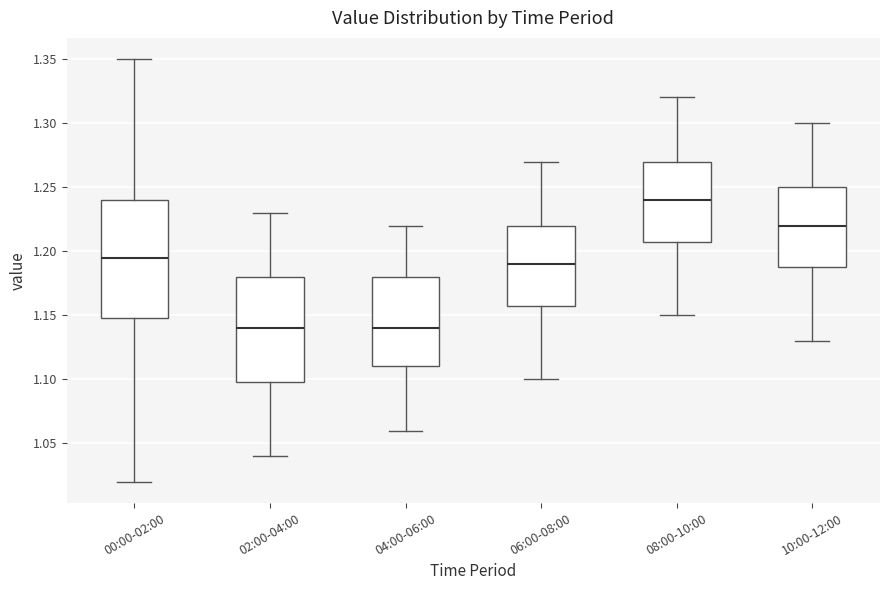

Reading left to right, transcribe this box plot: for each box, give where its median line is, the range the box spans, and where its two whiskers end, as read against the y-axis. The values are not printed on the chart, so give them approximately, as read against the axis.

00:00-02:00: median 1.195, box 1.150 to 1.240, whiskers 1.020 to 1.350
02:00-04:00: median 1.140, box 1.100 to 1.180, whiskers 1.040 to 1.230
04:00-06:00: median 1.140, box 1.110 to 1.180, whiskers 1.060 to 1.220
06:00-08:00: median 1.190, box 1.160 to 1.220, whiskers 1.100 to 1.270
08:00-10:00: median 1.240, box 1.210 to 1.270, whiskers 1.150 to 1.320
10:00-12:00: median 1.220, box 1.190 to 1.250, whiskers 1.130 to 1.300